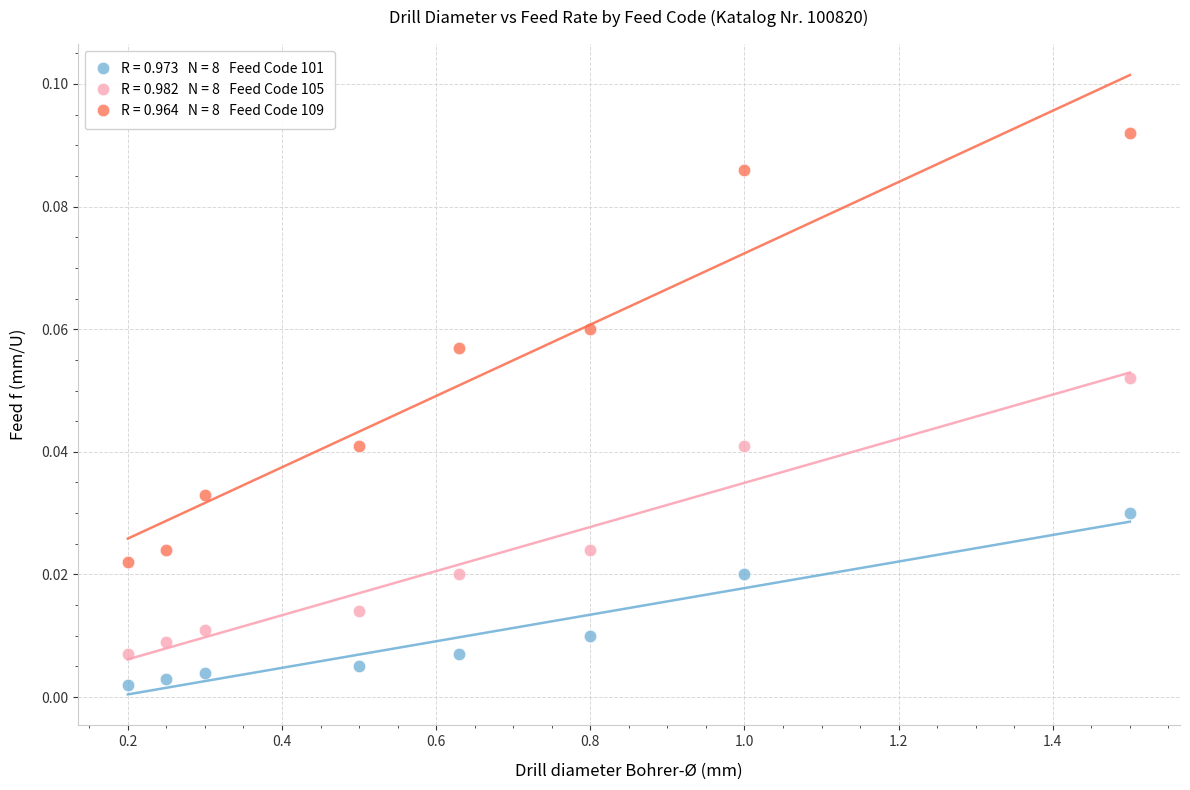

Across all data points, what is the range of X values (max minus min)?

1.3